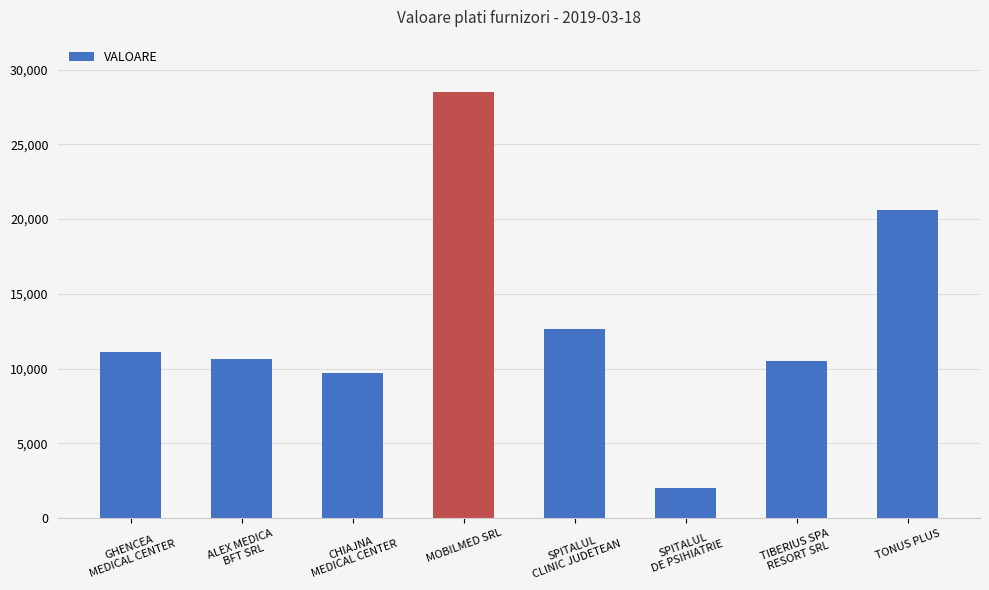

What is the difference between the maximum and minimum values?

26440